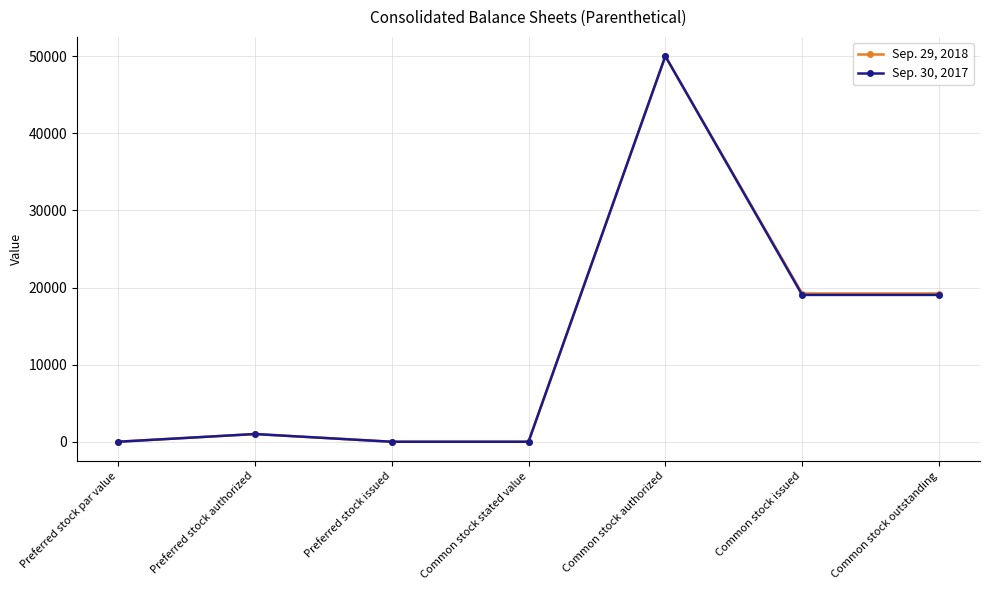

True or false: Sep. 30, 2017 has a value of 19041 at Common stock outstanding.

True